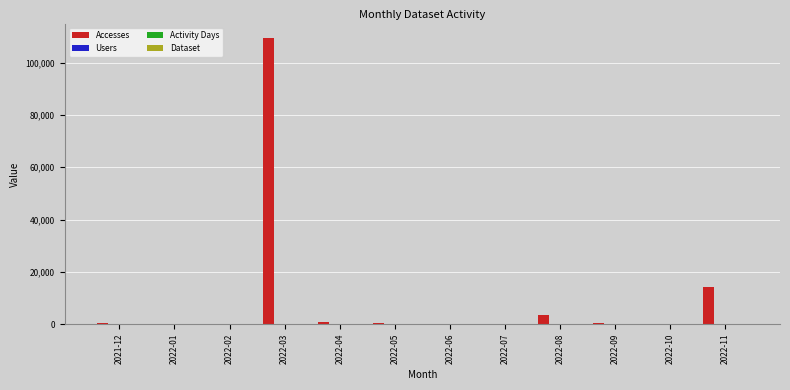

What is the sum of all Accesses values?

129359